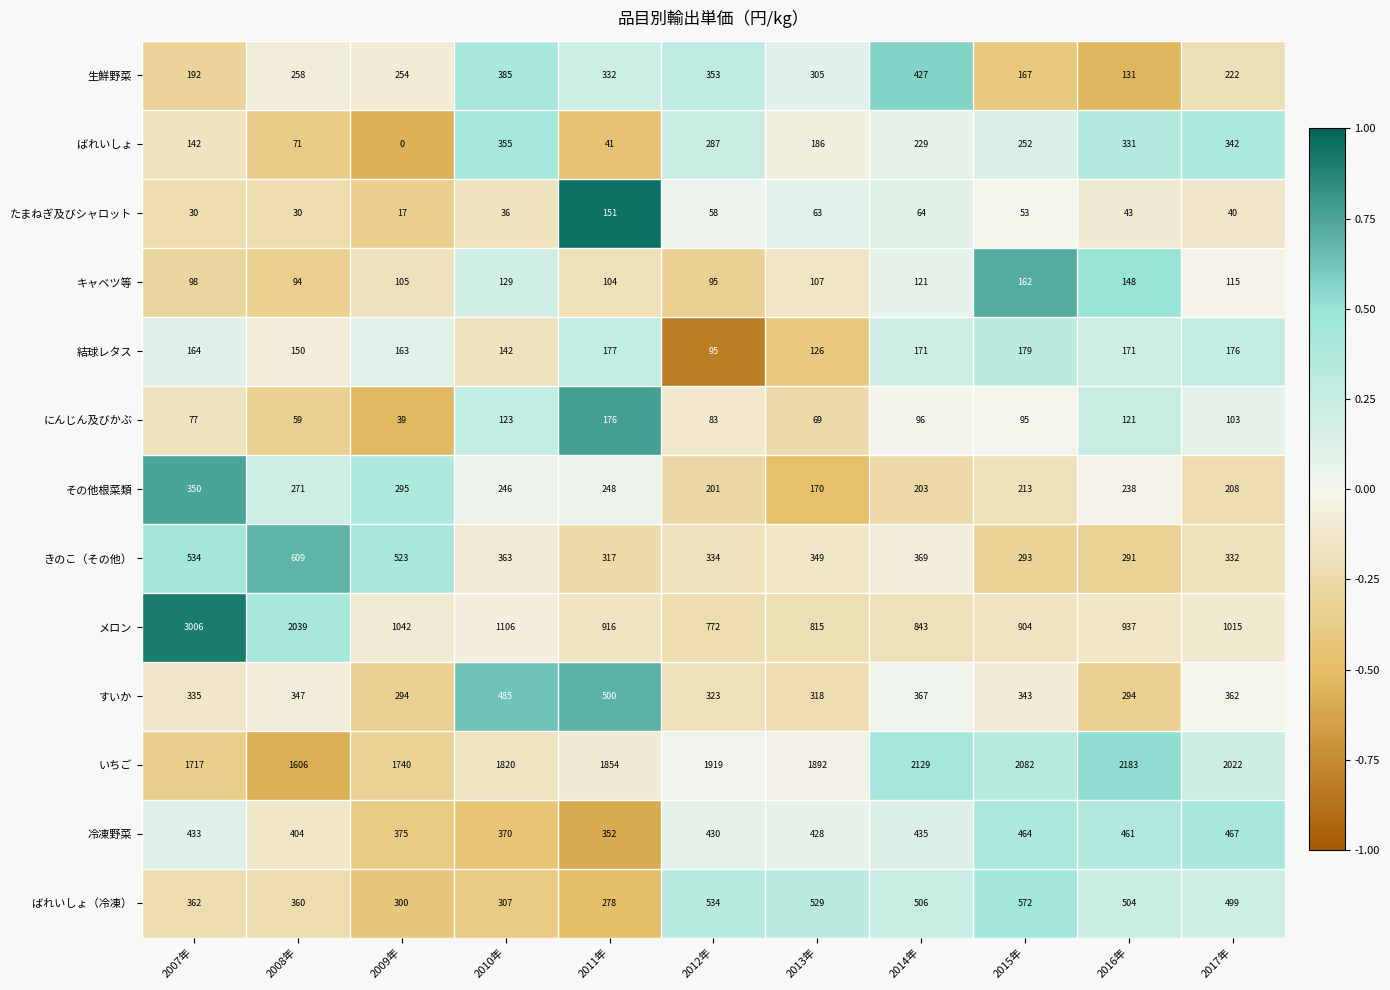

What is the average value of the キャベツ等 series?

116